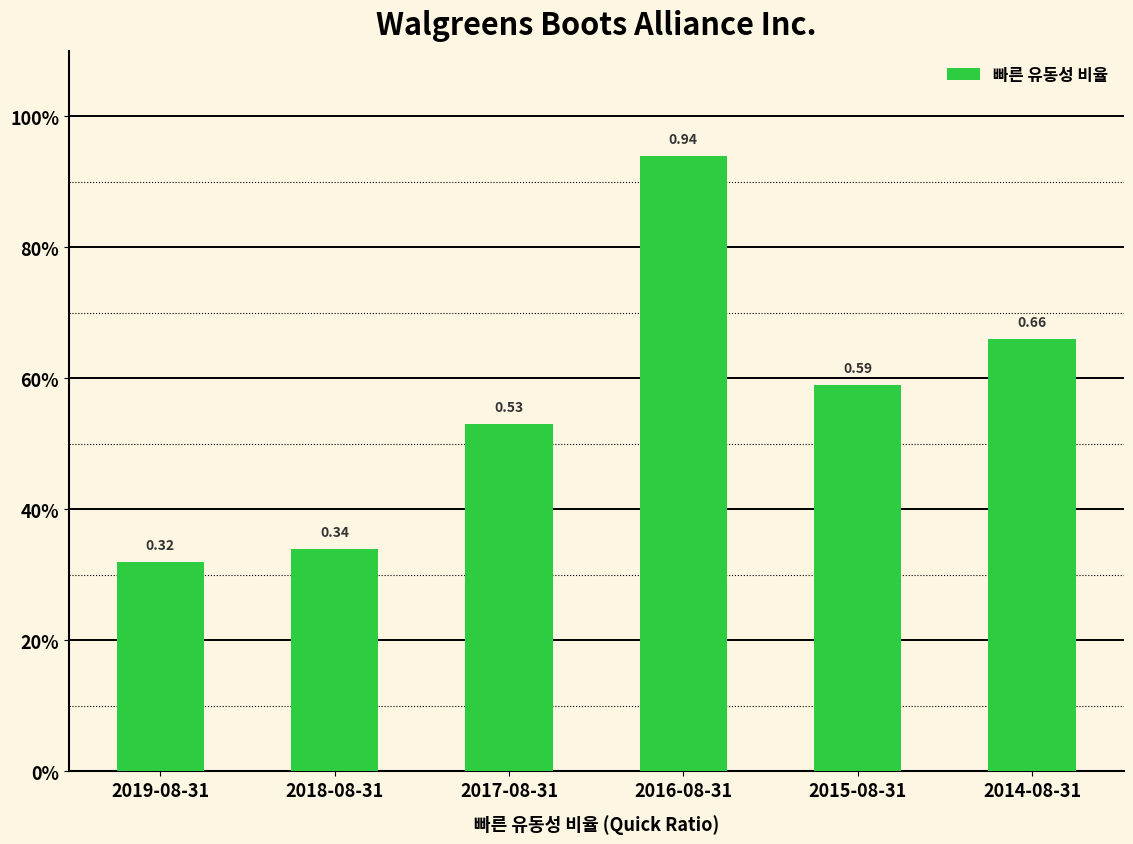

What is the change in value from 2018-08-31 to 2017-08-31?

+0.2